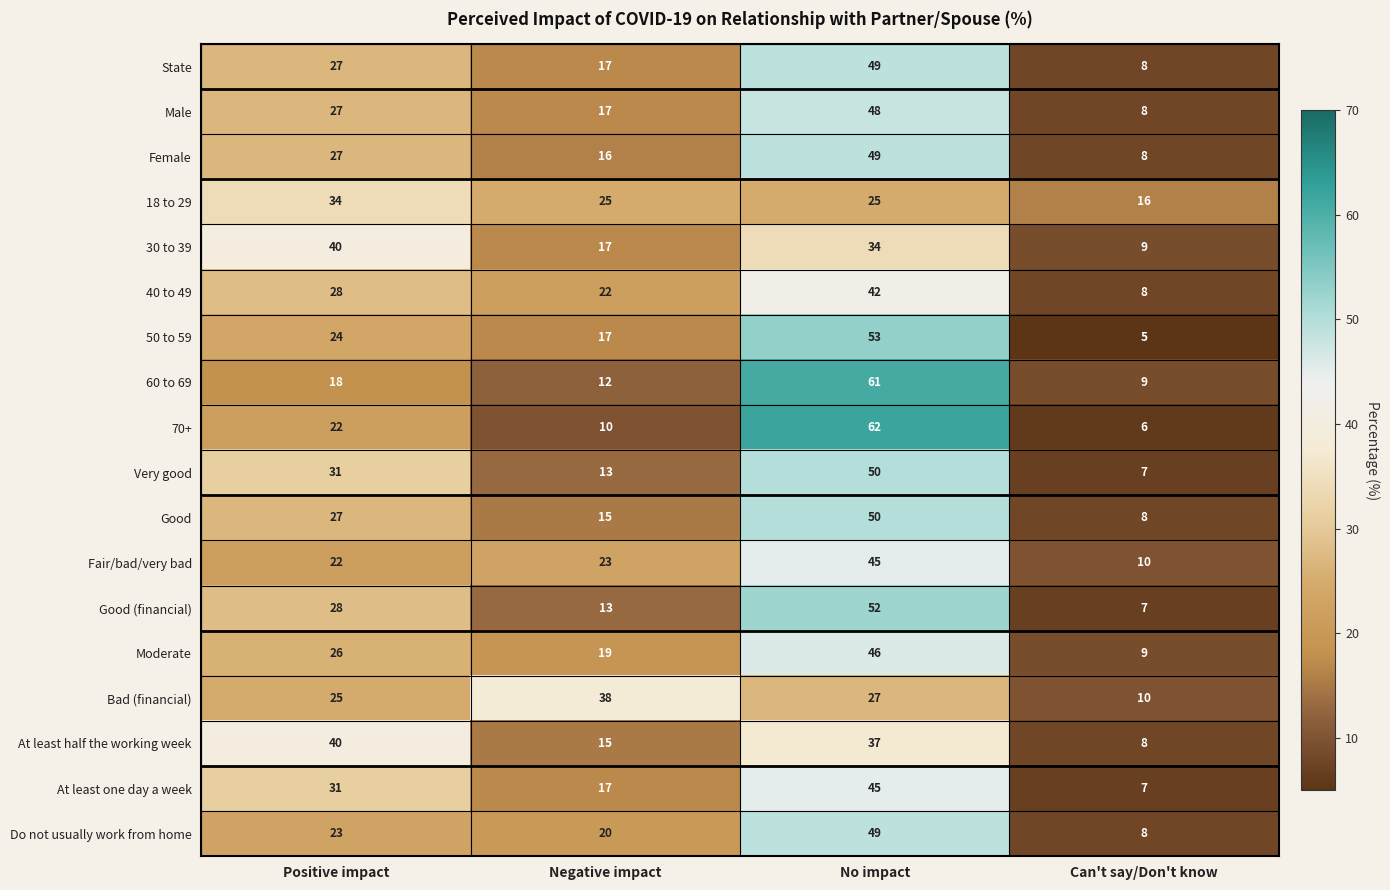

At which category is the sum across all series the highest?

No impact